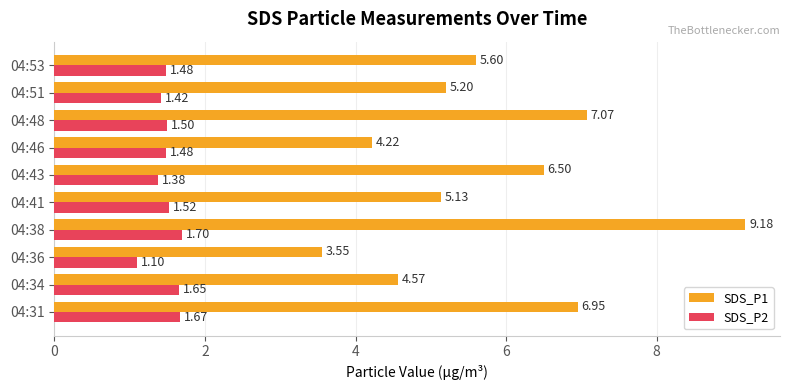

List the series in order of their overall mean, lowest first.

SDS_P2, SDS_P1